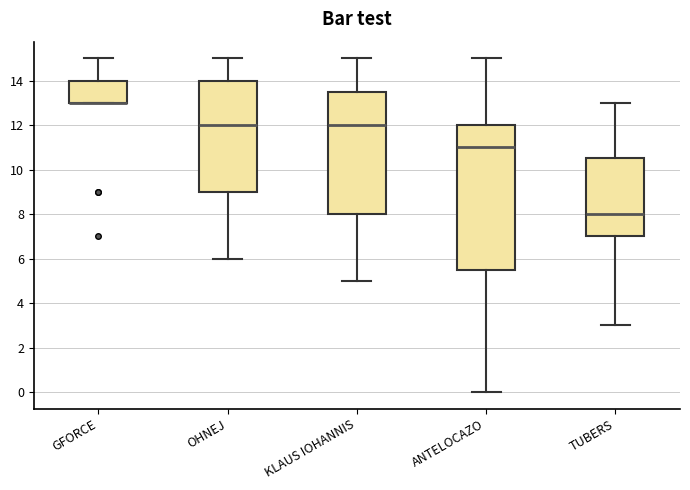

Which box is the tallest, from its lower edge to its upper edge?

ANTELOCAZO